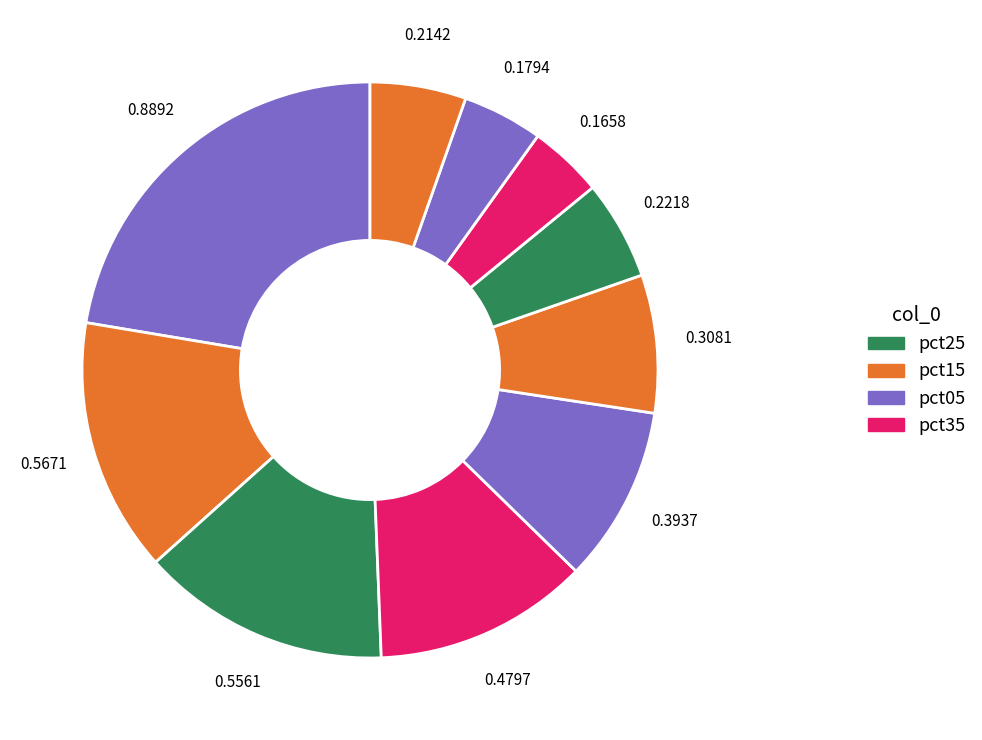

Count the number of slices in the pie.

10